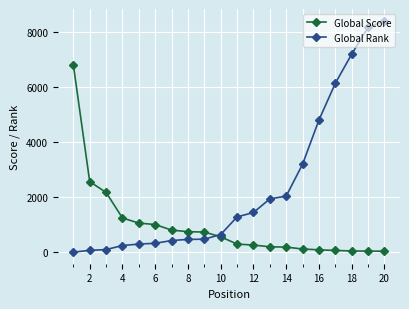

What is the greatest value displayed?

8424